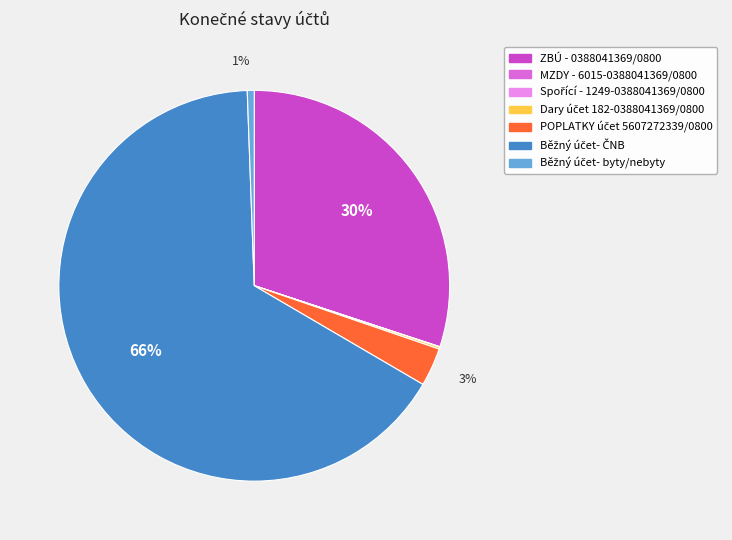

Does any single category account for the majority?

Yes